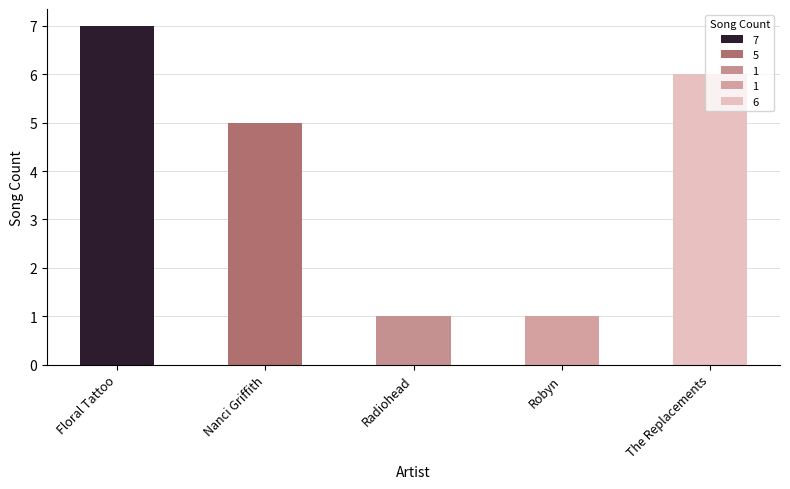

Where is the data nearest to the value 4?

Nanci Griffith